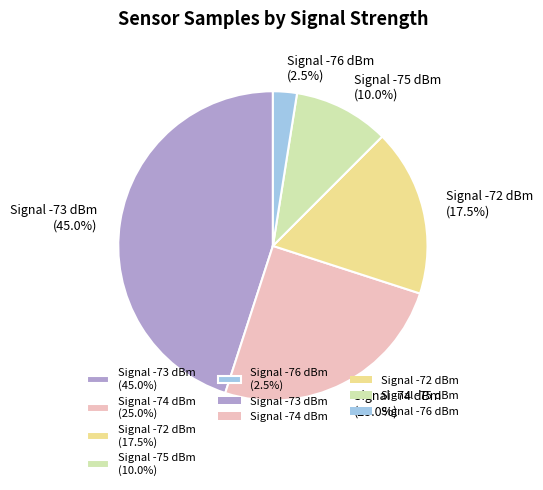

What is the largest slice in the pie chart?

Signal -73 dBm (45.0%)